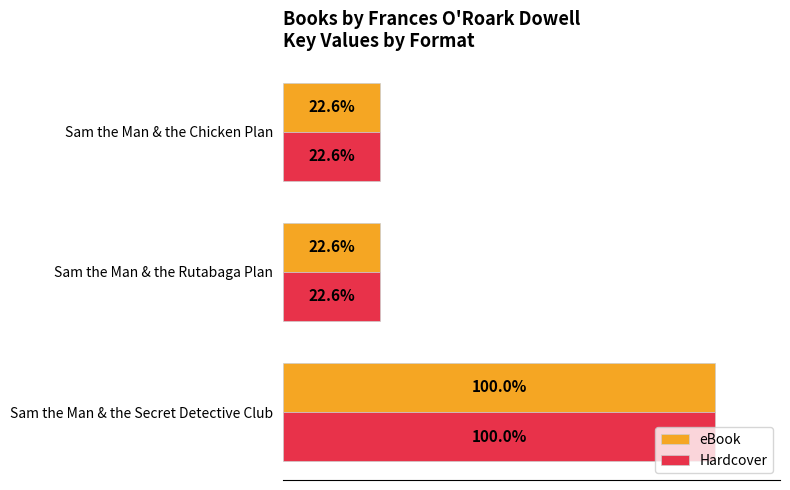

Which label corresponds to the largest value in the chart?

Sam the Man & the Secret Detective Club